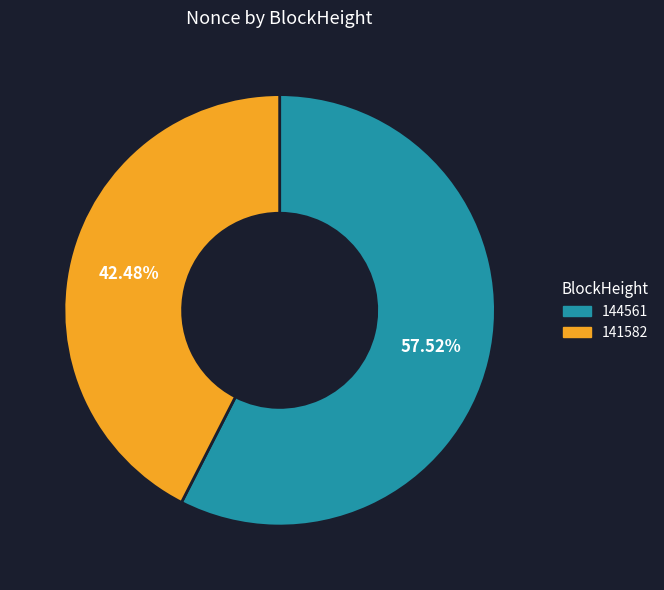

Is it true that 141582 is 42% of the pie?

True